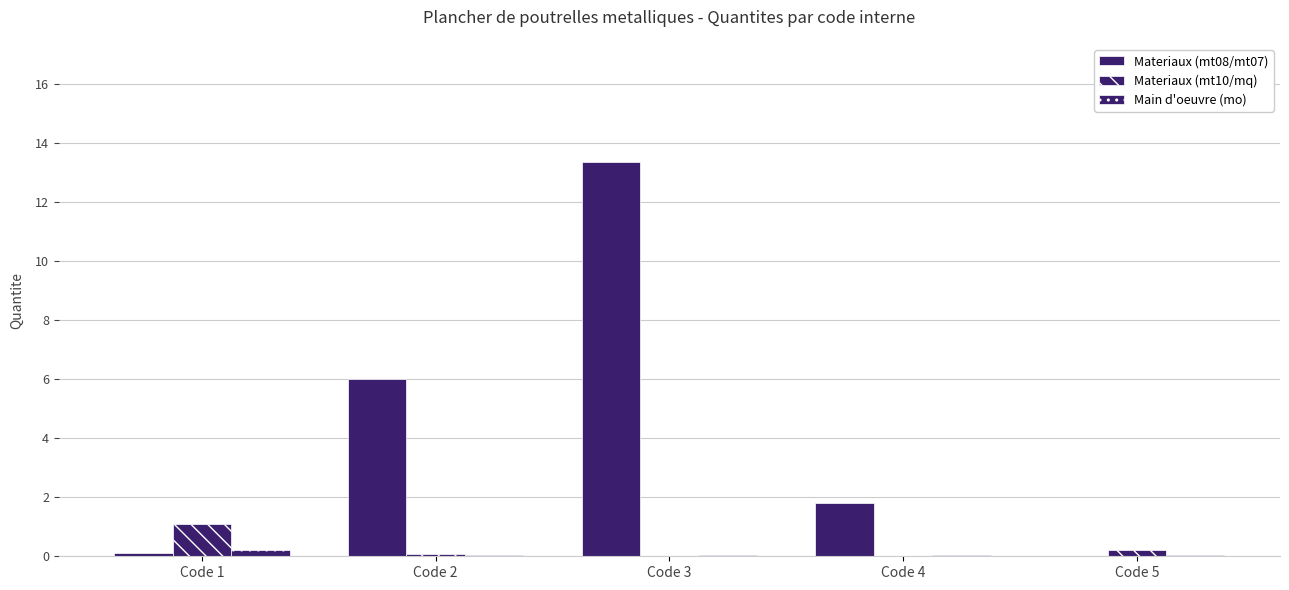

Are the bars grouped side by side (vs. stacked)?

Yes